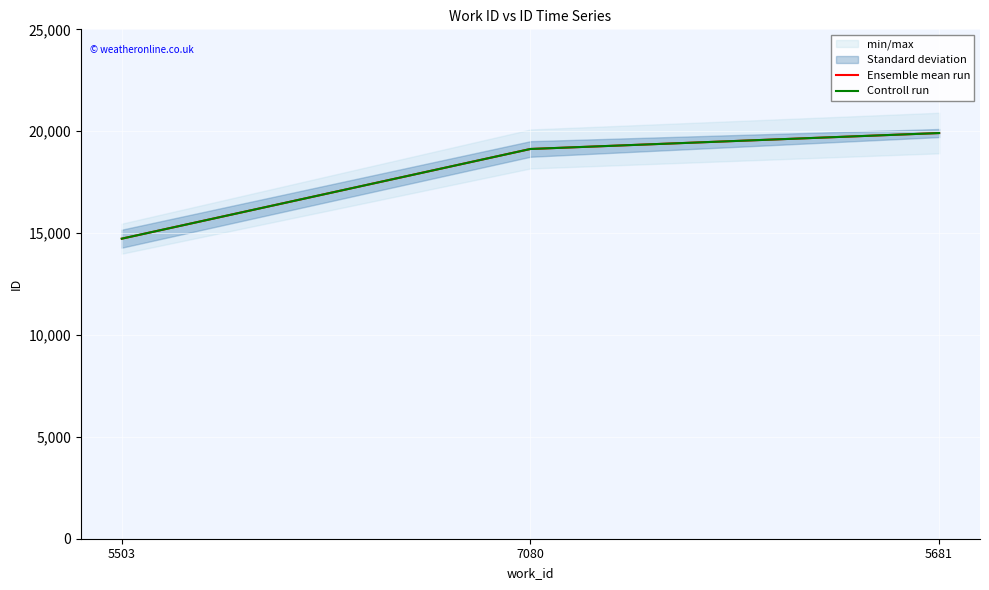

Rank the series at 5681 from lowest to highest value.

Ensemble mean run, Controll run